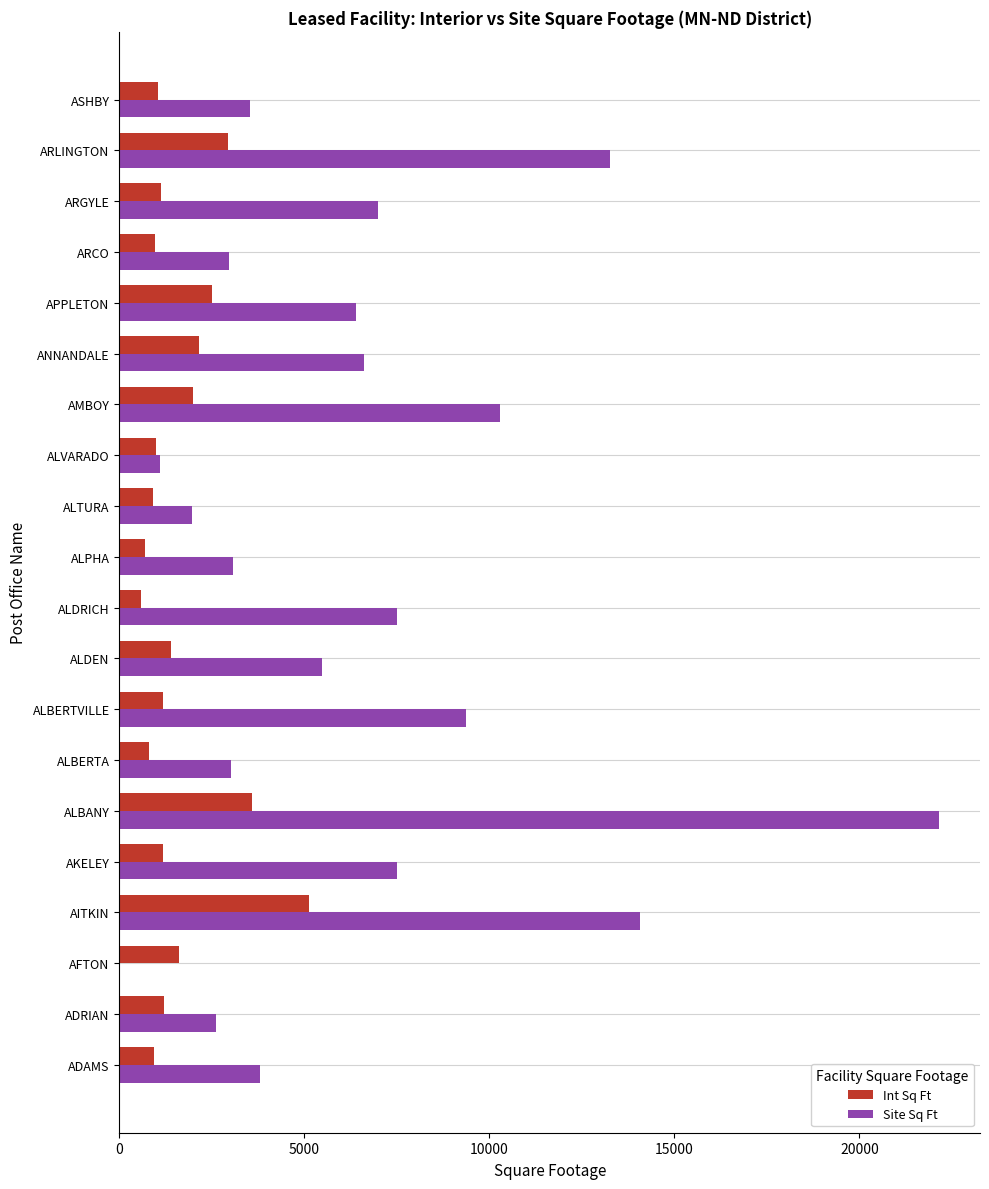

Between AFTON and ALBERTA, which series saw the biggest shift?

Site Sq Ft